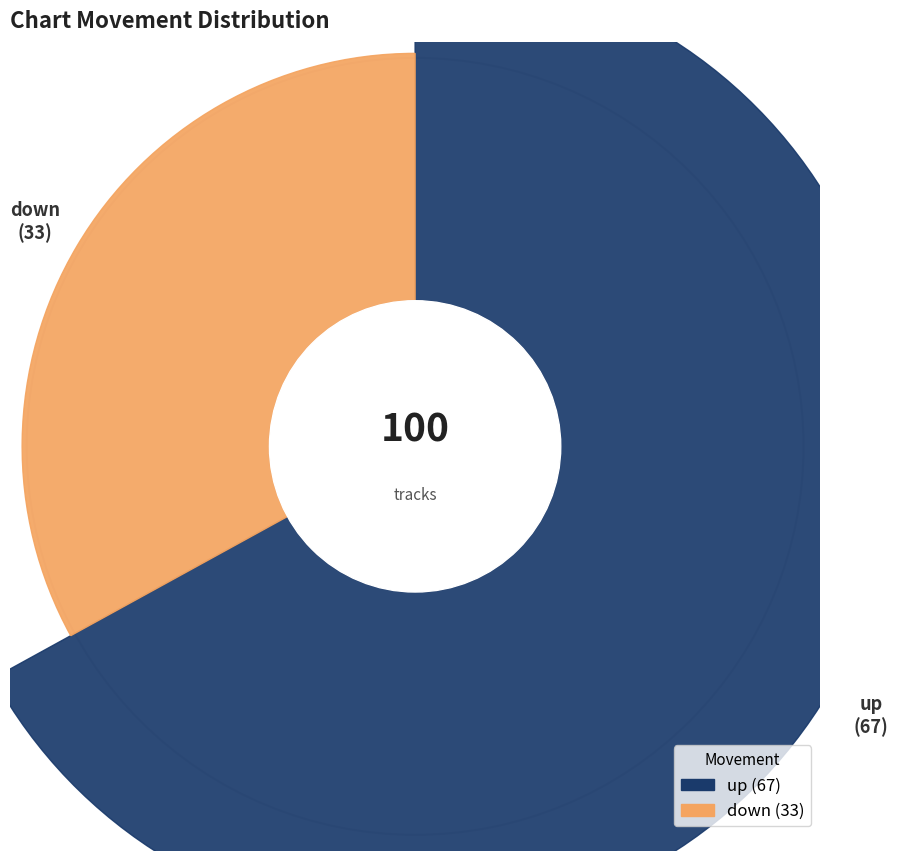

To the nearest percent, what is the difference between the up and down slice percentages?

34%